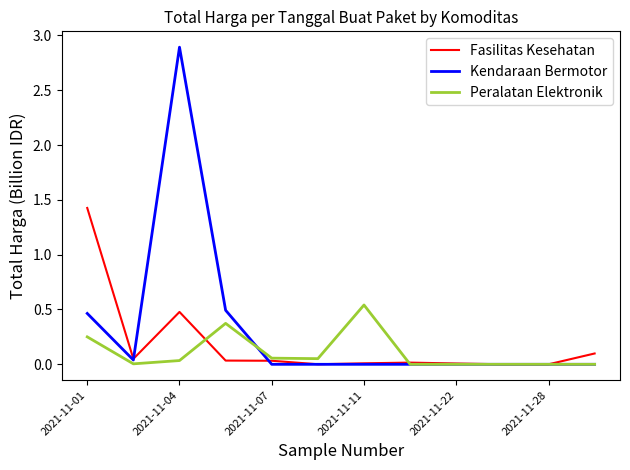

Which series has the widest spread of values?

Kendaraan Bermotor